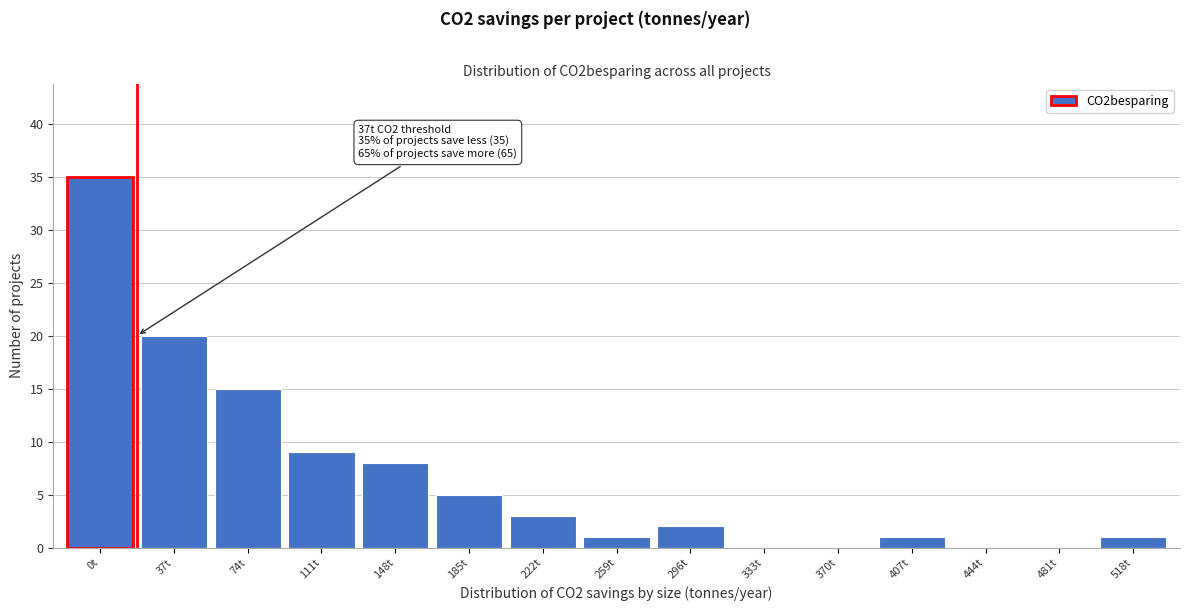

Reading right to left, transcribe all the data shown in this chart.

518t=1	481t=0	444t=0	407t=1	370t=0	333t=0	296t=2	259t=1	222t=3	185t=5	148t=8	111t=9	74t=15	37t=20	0t=35